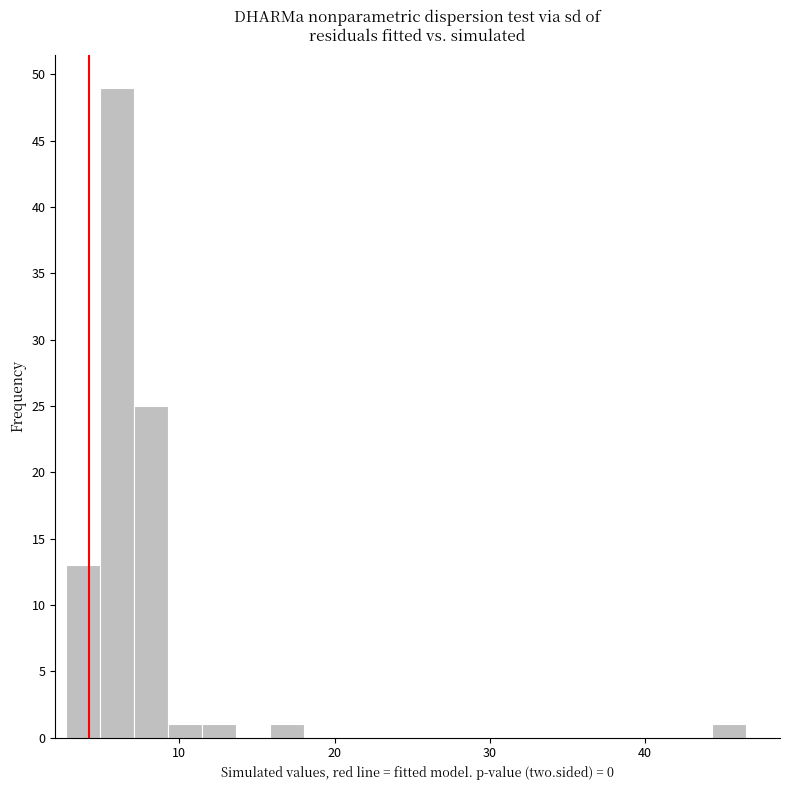

Read against the x-axis, roughly where is the centre of the tallest bar?

6